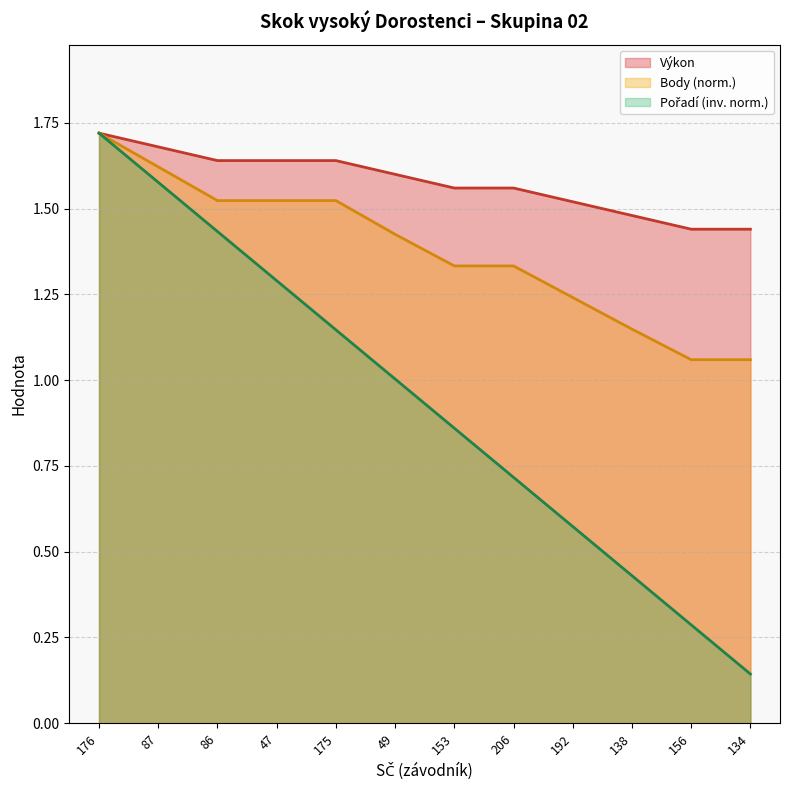

What is the sum of the Pořadí values at 86 and 87?

3.0